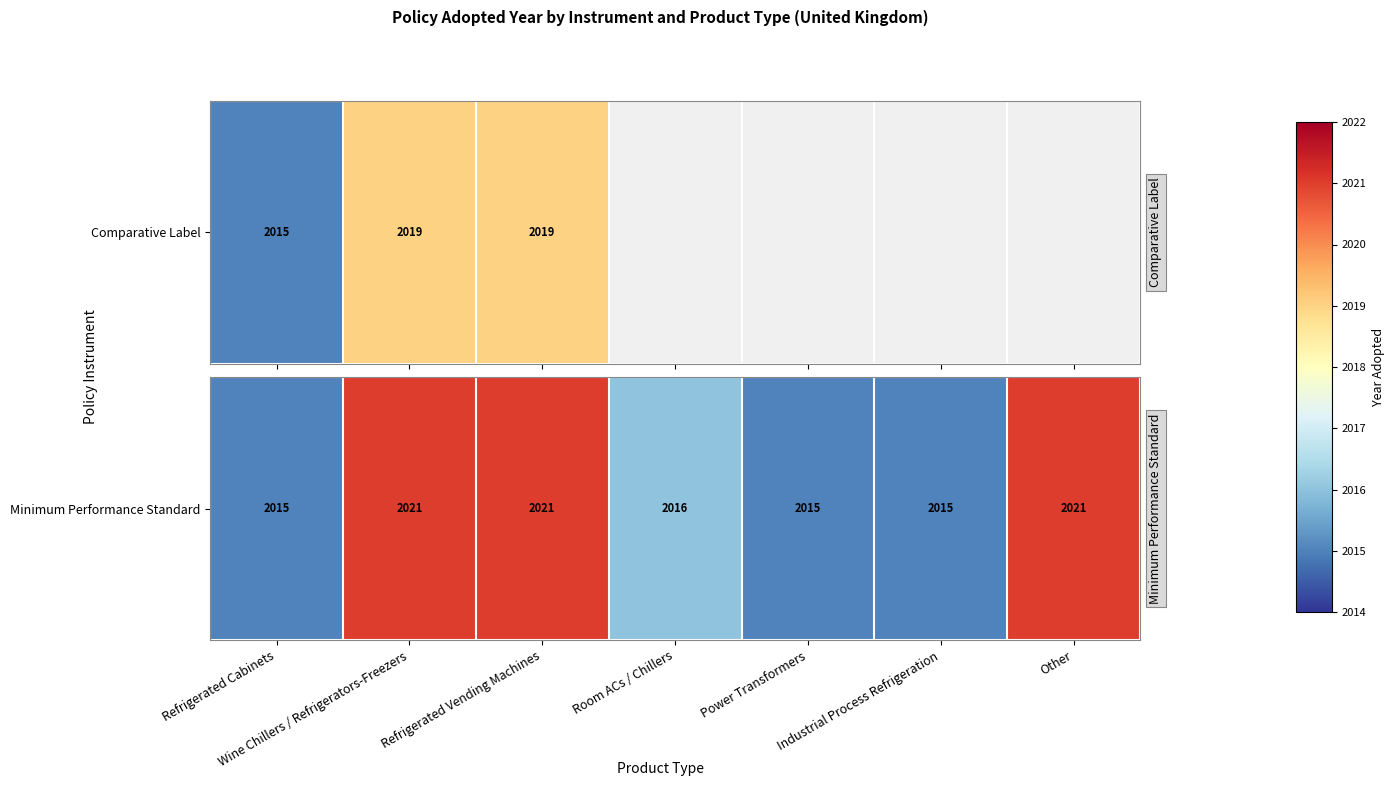

How many data points does each series have?

7